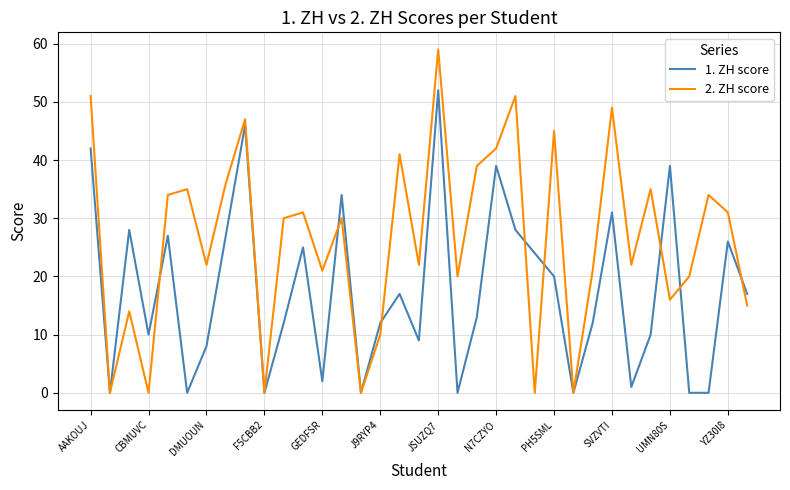

List the series in order of their peak value, highest first.

2. ZH score, 1. ZH score